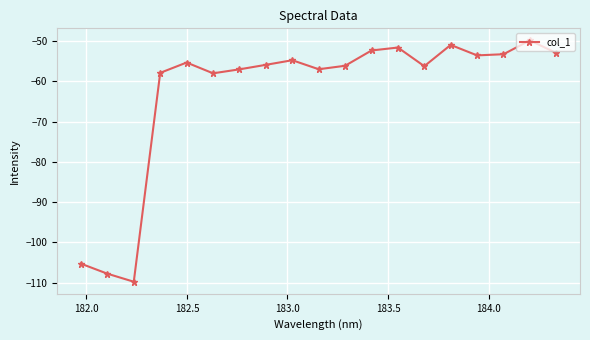

What is the value of the 3rd point from the left?

-109.8